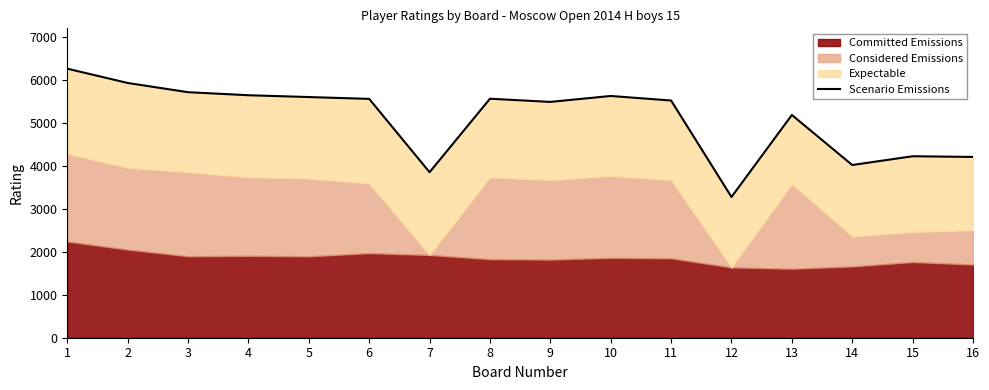

List the labels in order of value, largest first.

1, 2, 3, 4, 10, 5, 8, 6, 11, 9, 13, 15, 16, 14, 7, 12